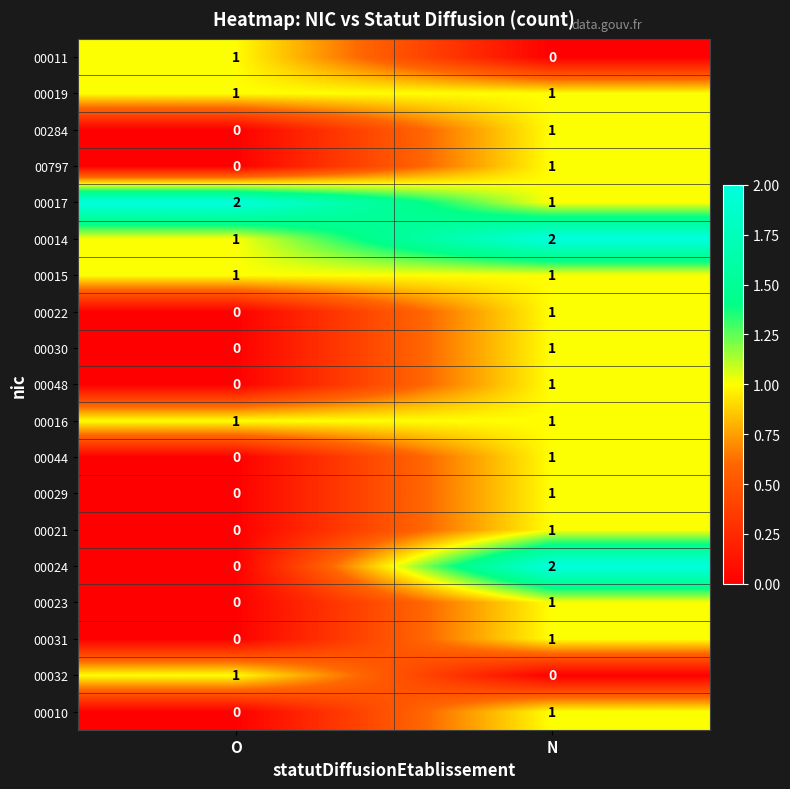

Between O and N, which series saw the biggest shift?

00024